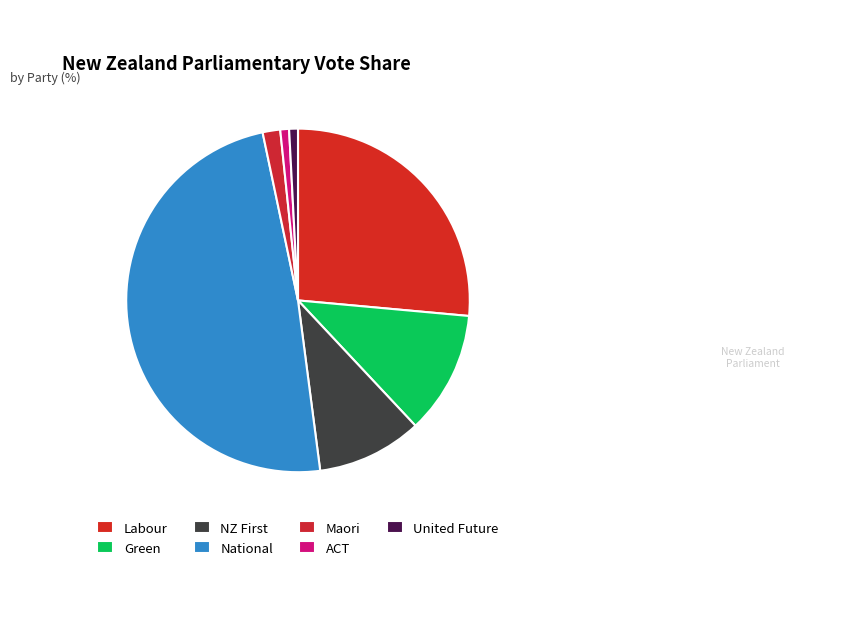

Count the number of slices in the pie.

7